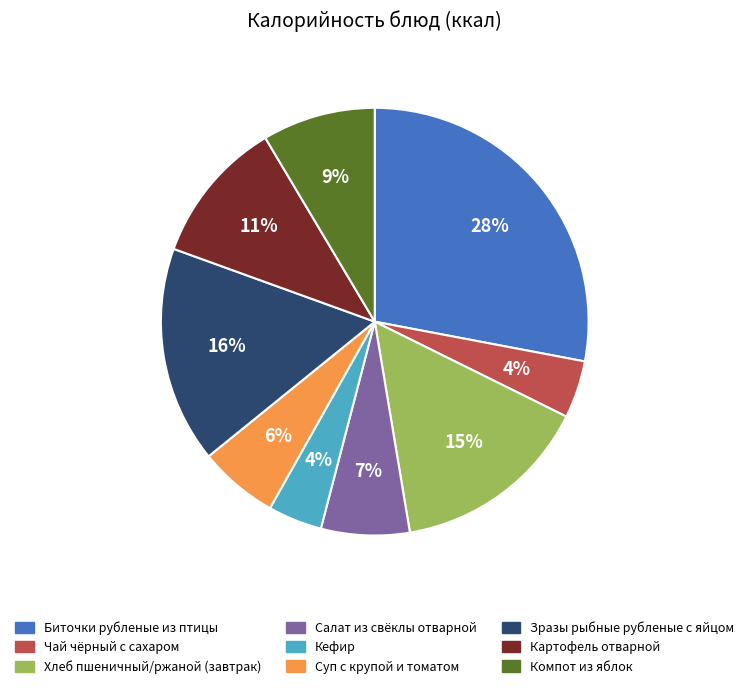

What is the ratio of the value at Чай чёрный с сахаром to the value at Салат из свёклы отварной?

0.6